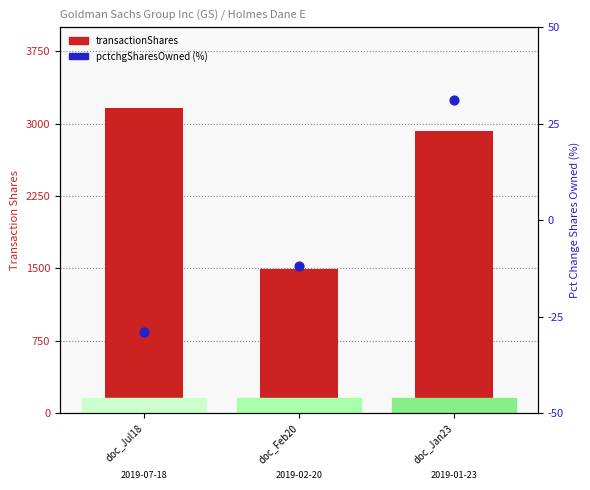

What are all the series names shown in the legend?

transactionShares, pctchgSharesOwned